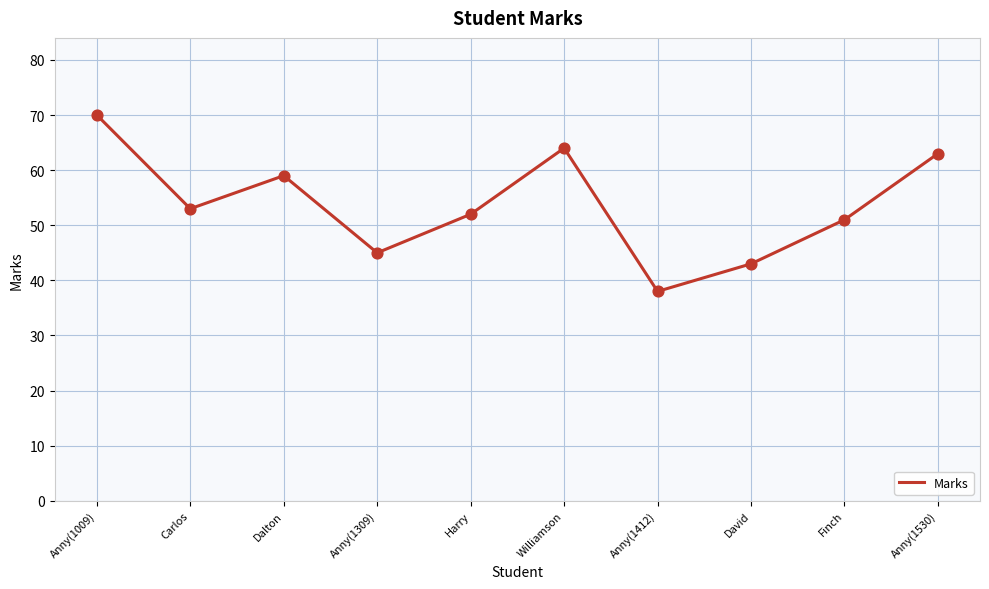

What is the ratio of the value at Anny(1009) to the value at Anny(1412)?

1.8